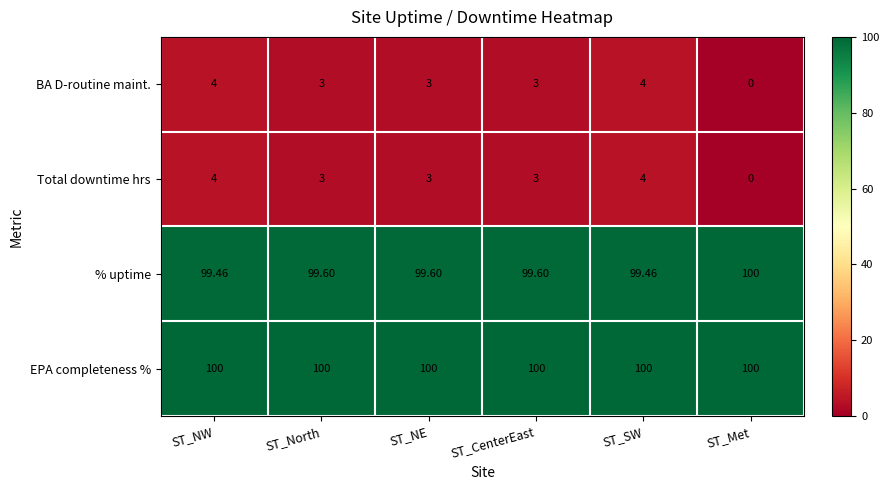

Is the value of % uptime at ST_NW greater than the value of EPA completeness % at ST_North?

No